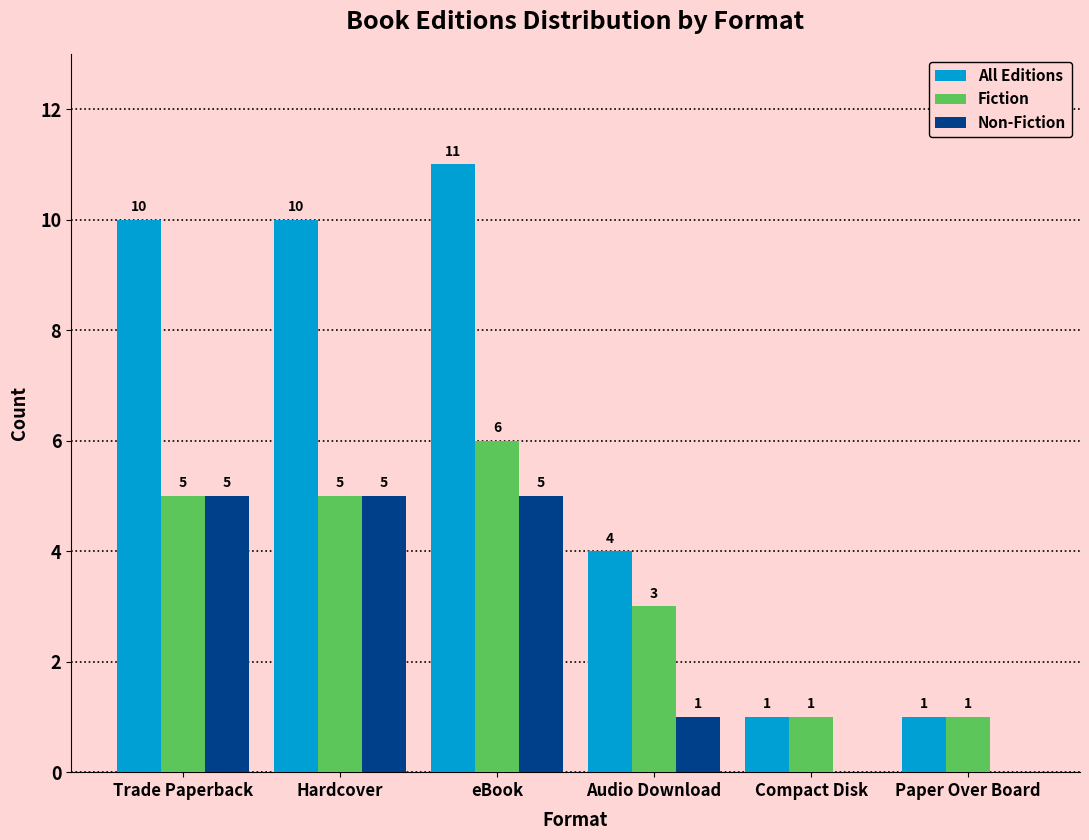

Reading right to left, list all the values displayed in this chart.

All Editions: Paper Over Board=1	Compact Disk=1	Audio Download=4	eBook=11	Hardcover=10	Trade Paperback=10
Fiction: Paper Over Board=1	Compact Disk=1	Audio Download=3	eBook=6	Hardcover=5	Trade Paperback=5
Non-Fiction: Paper Over Board=0	Compact Disk=0	Audio Download=1	eBook=5	Hardcover=5	Trade Paperback=5